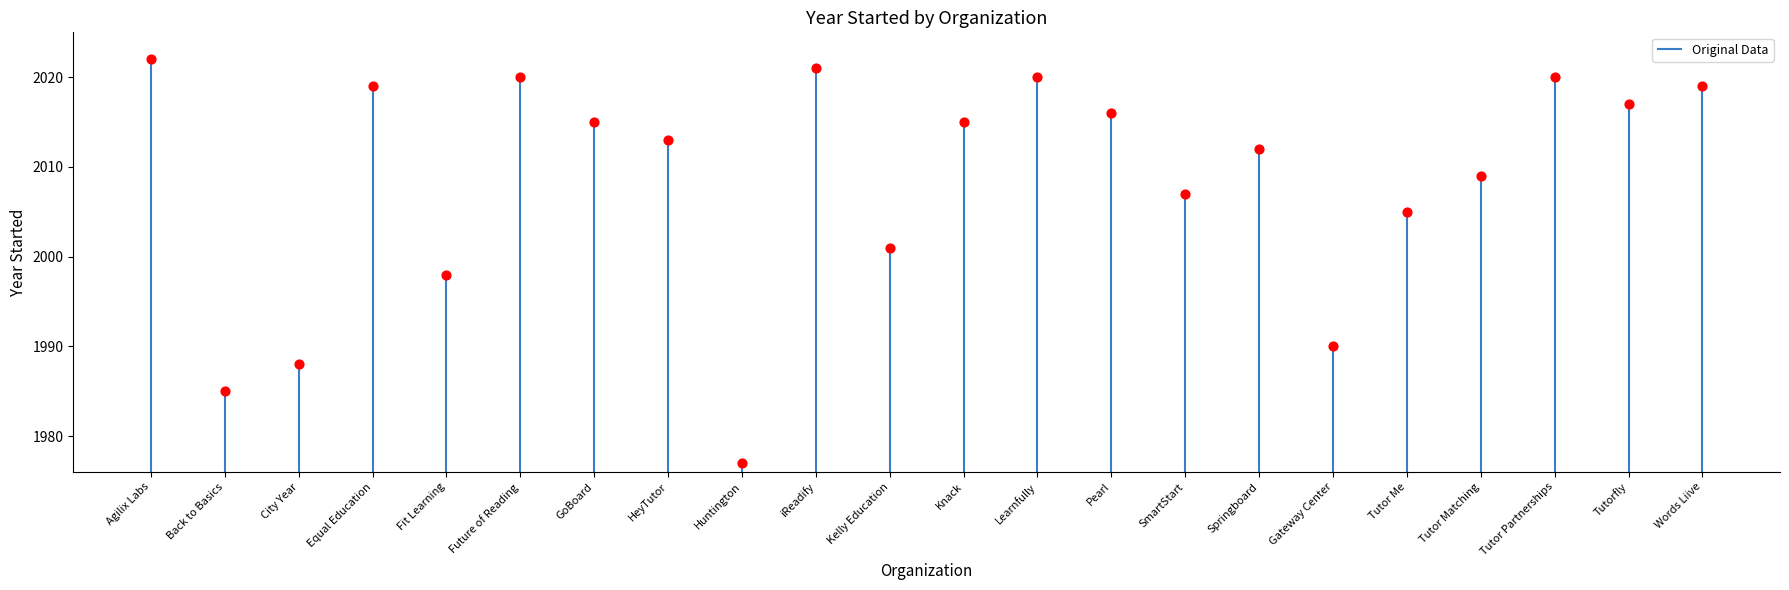

What is the change in value from Kelly Education to Gateway Center?

-11